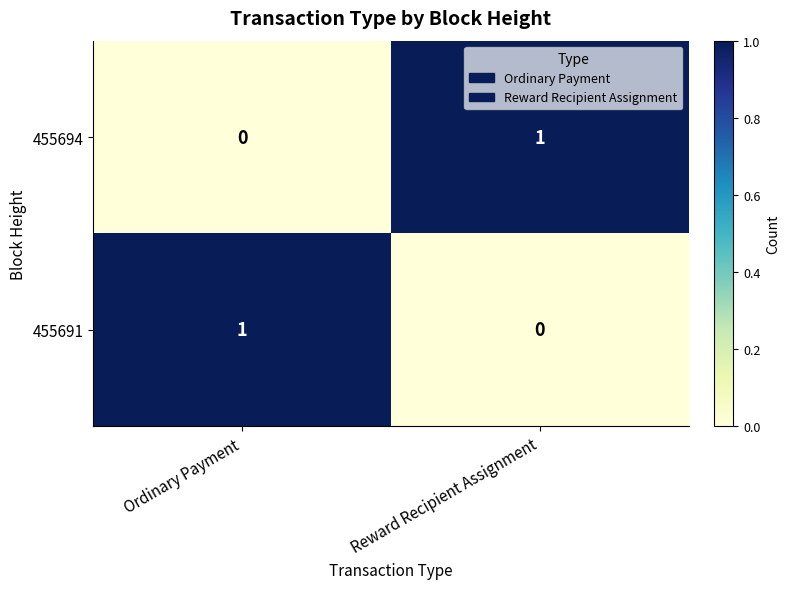

True or false: 455694 has a value of -1 at Ordinary Payment.

False